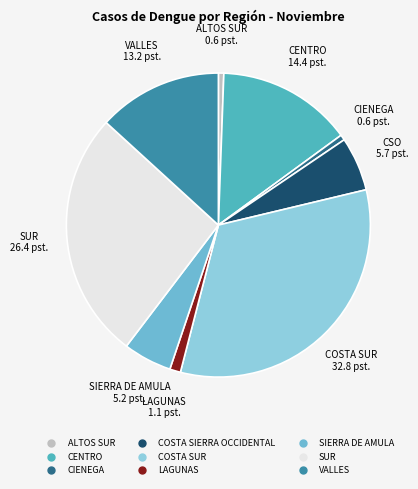

Which slice is the largest?

COSTA SUR